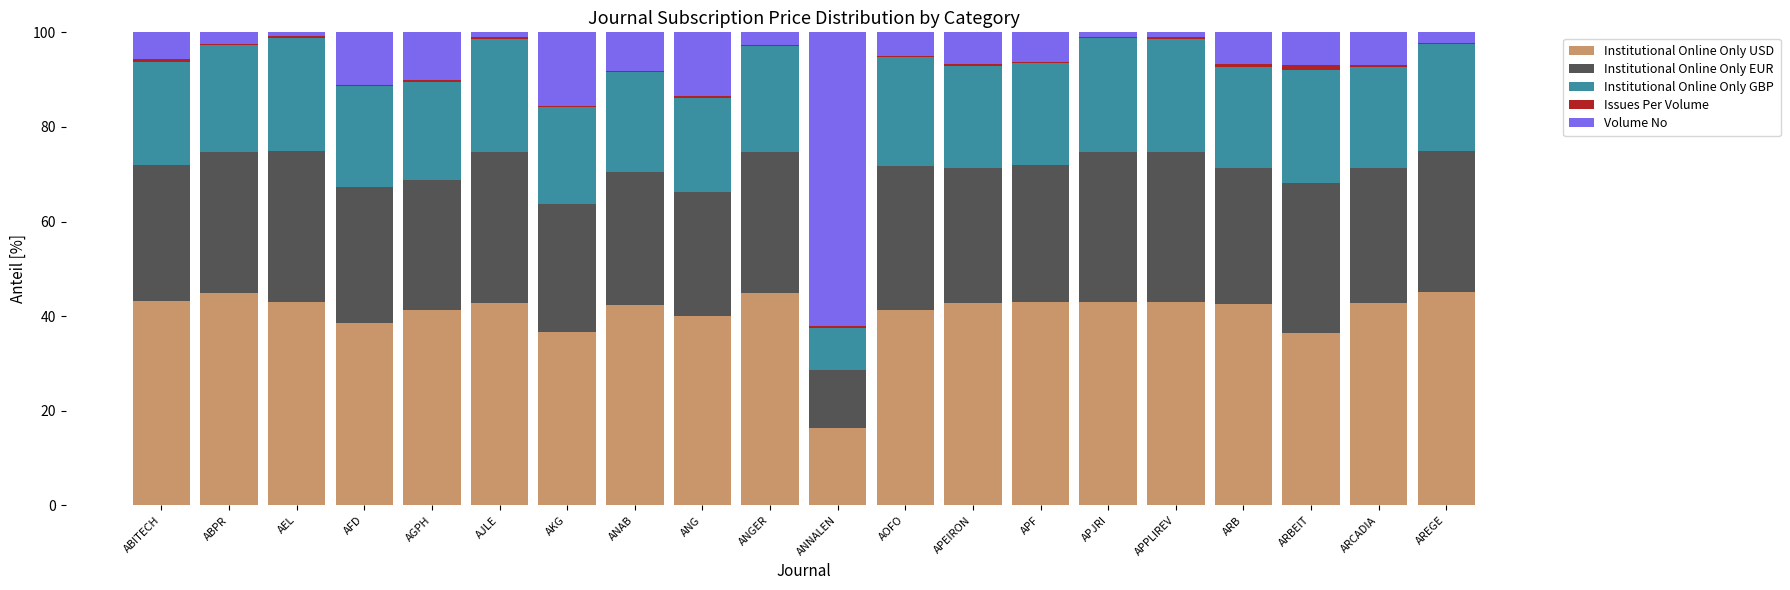

The value of Institutional Online Only USD at ARBEIT is 20.1. True or false?

False